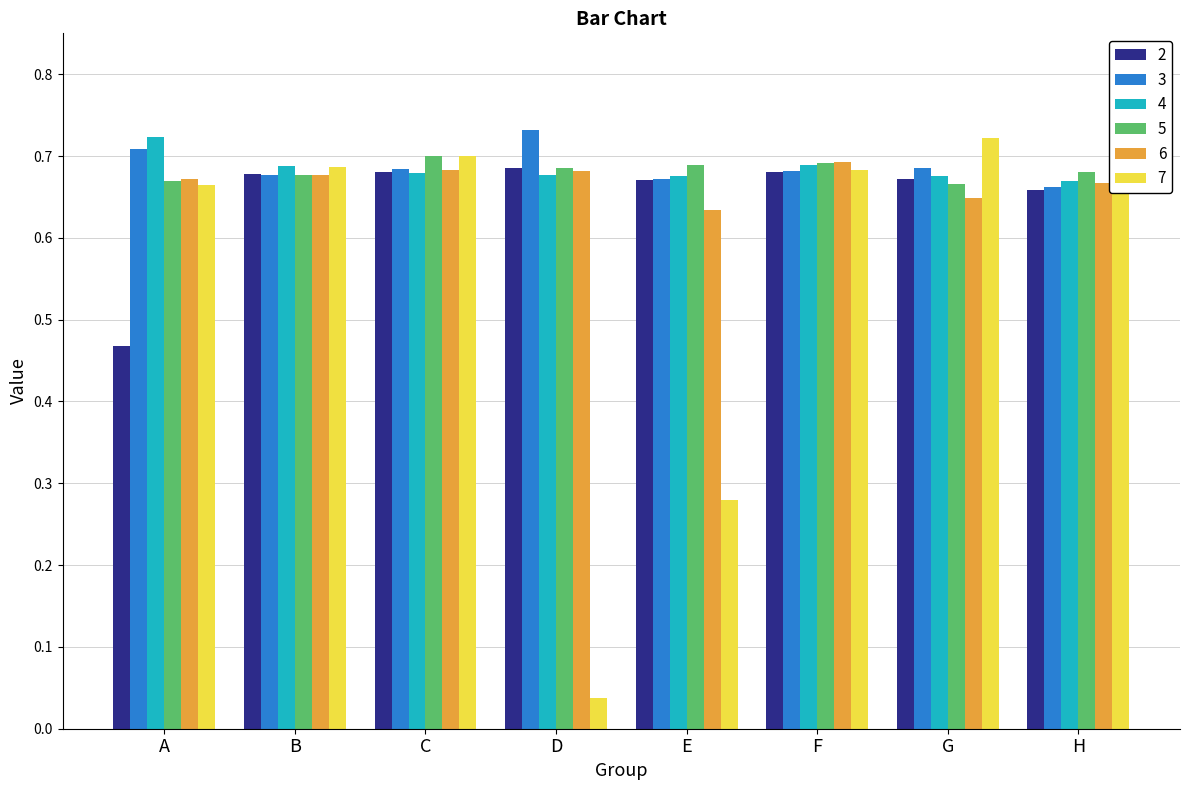

Is it true that 6 equals 0.4 at G?

False